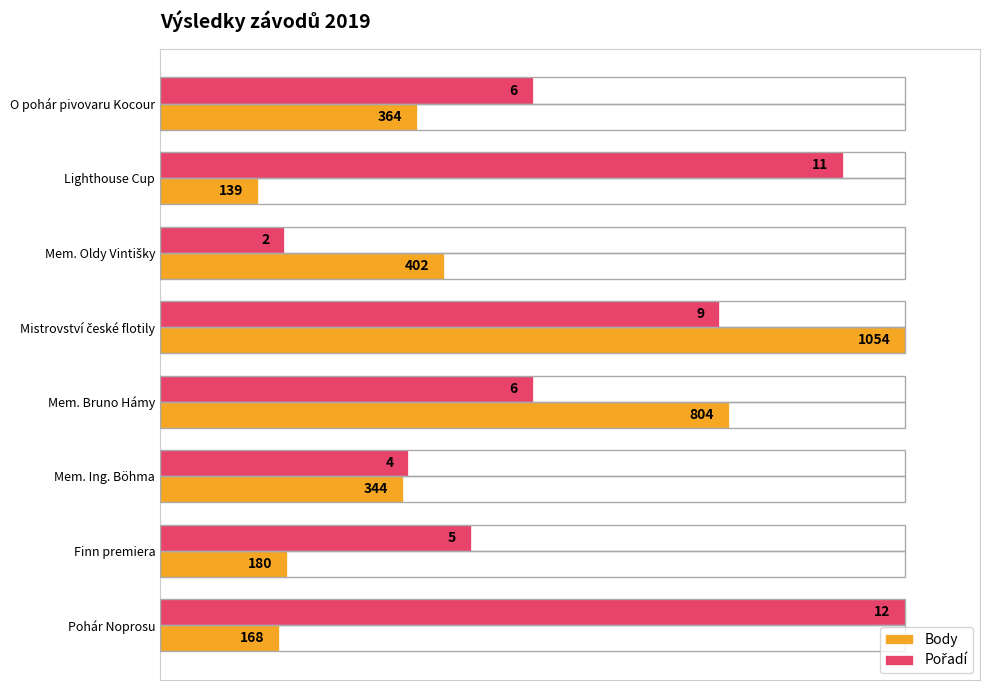

What is the difference between the maximum and minimum values in the Pořadí series?

83.3